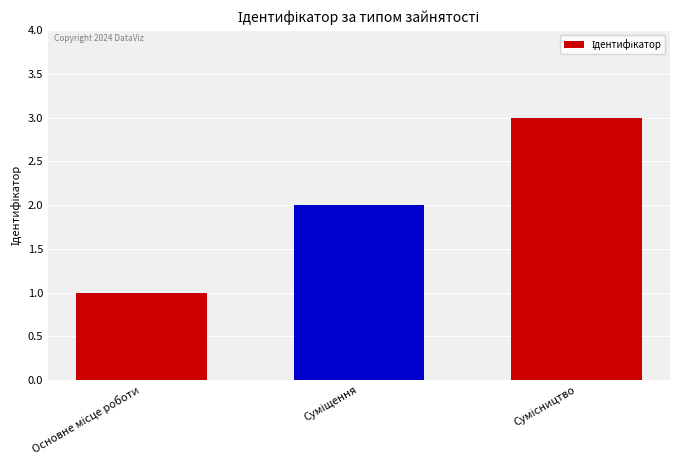

What is the sum of all values?

6